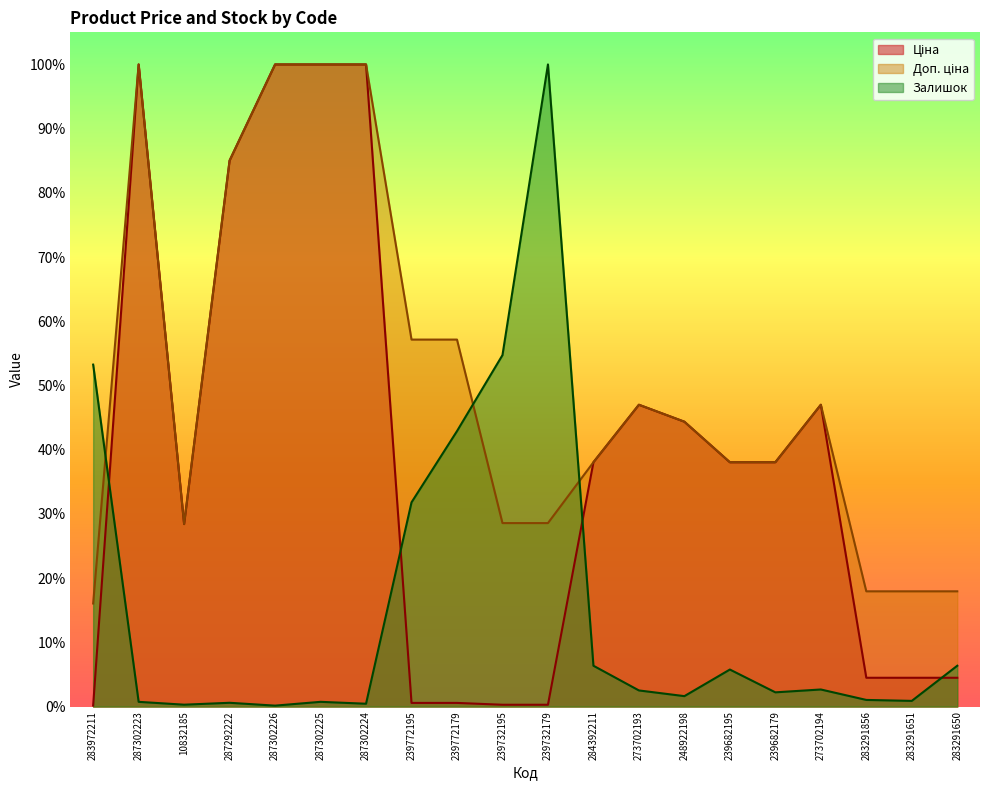

Reading left to right, extract all data points from this chart.

Ціна: 0.0	1.0	0.3	0.9	1.0	1.0	1.0	0.0	0.0	0.0	0.0	0.4	0.5	0.4	0.4	0.4	0.5	0.0	0.0	0.0
Доп. ціна: 0.2	1.0	0.3	0.9	1.0	1.0	1.0	0.6	0.6	0.3	0.3	0.4	0.5	0.4	0.4	0.4	0.5	0.2	0.2	0.2
Залишок: 0.5	0.0	0.0	0.0	0.0	0.0	0.0	0.3	0.4	0.5	1.0	0.1	0.0	0.0	0.1	0.0	0.0	0.0	0.0	0.1